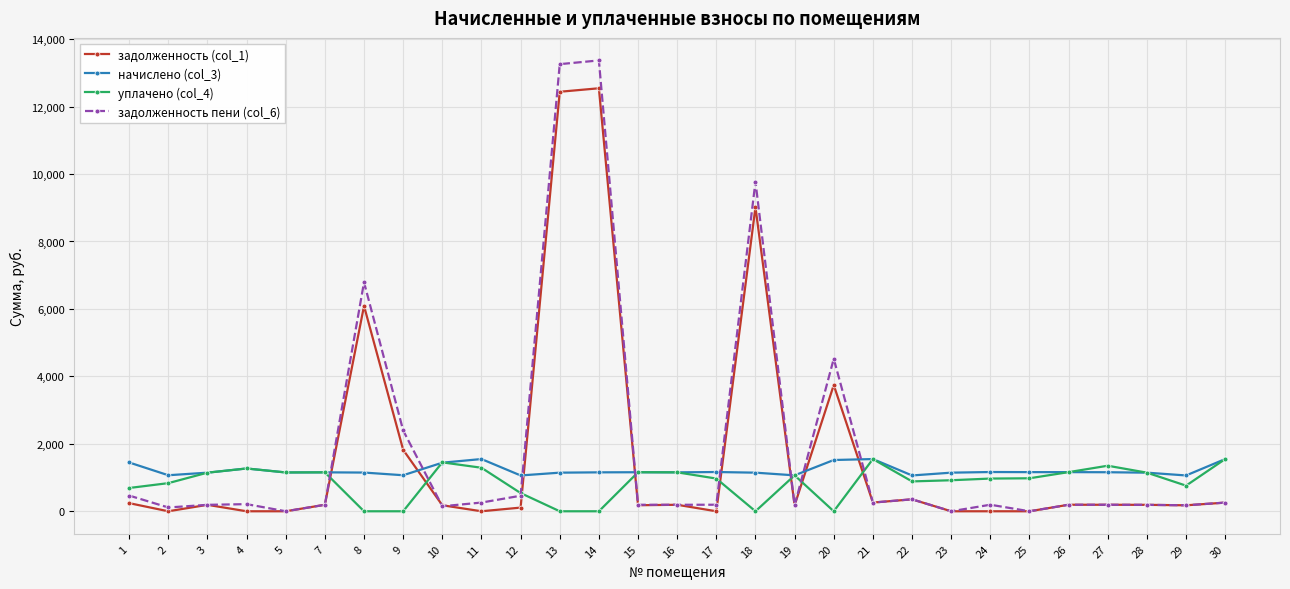

True or false: начислено (col_3) has more than 1 points higher than both neighbors.

True